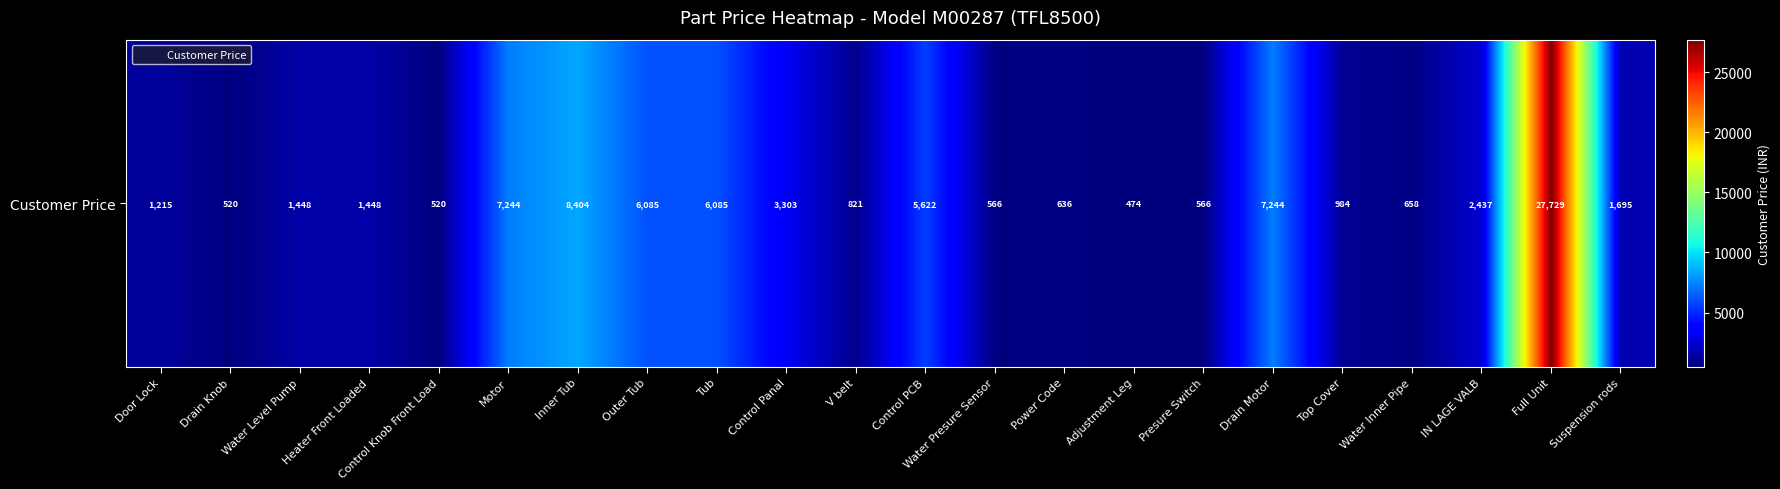

What is the sum of the values at Tub and Water Presure Sensor?

6651